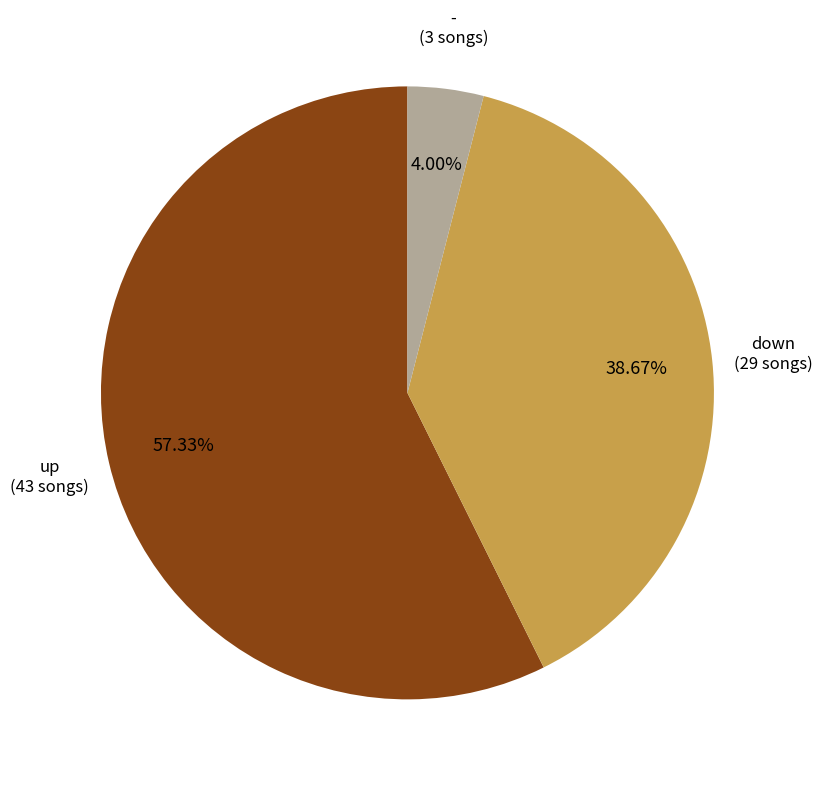

Does any single category account for the majority?

Yes